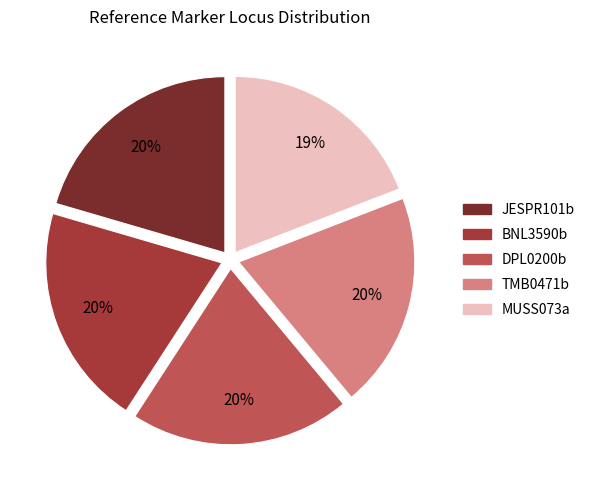

Is there a majority slice in this chart?

No